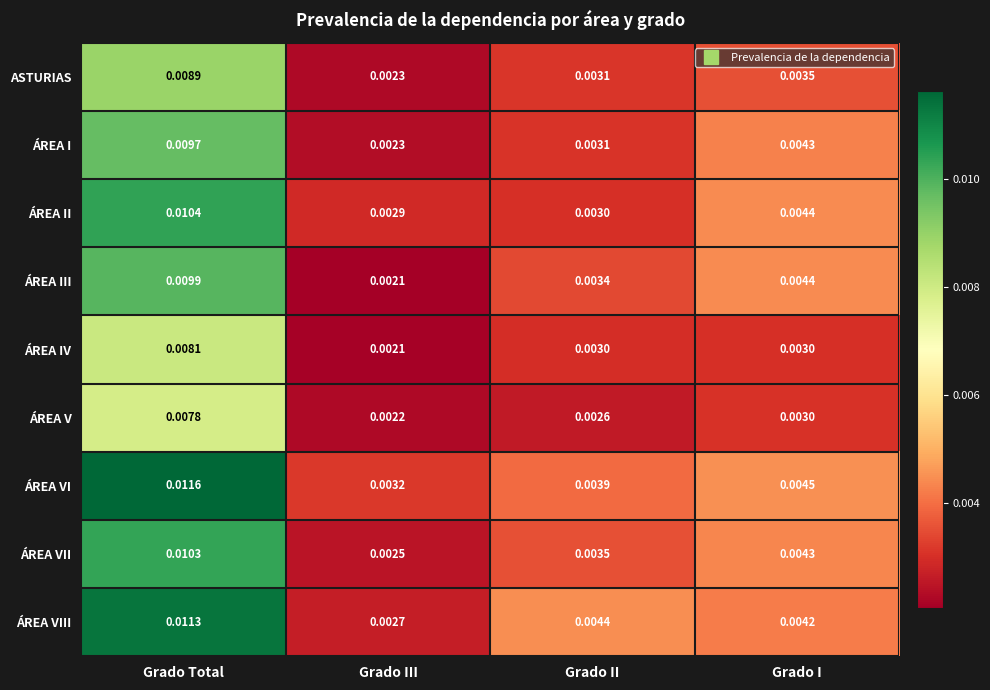

Which series has the largest total across all categories?

ÁREA VI